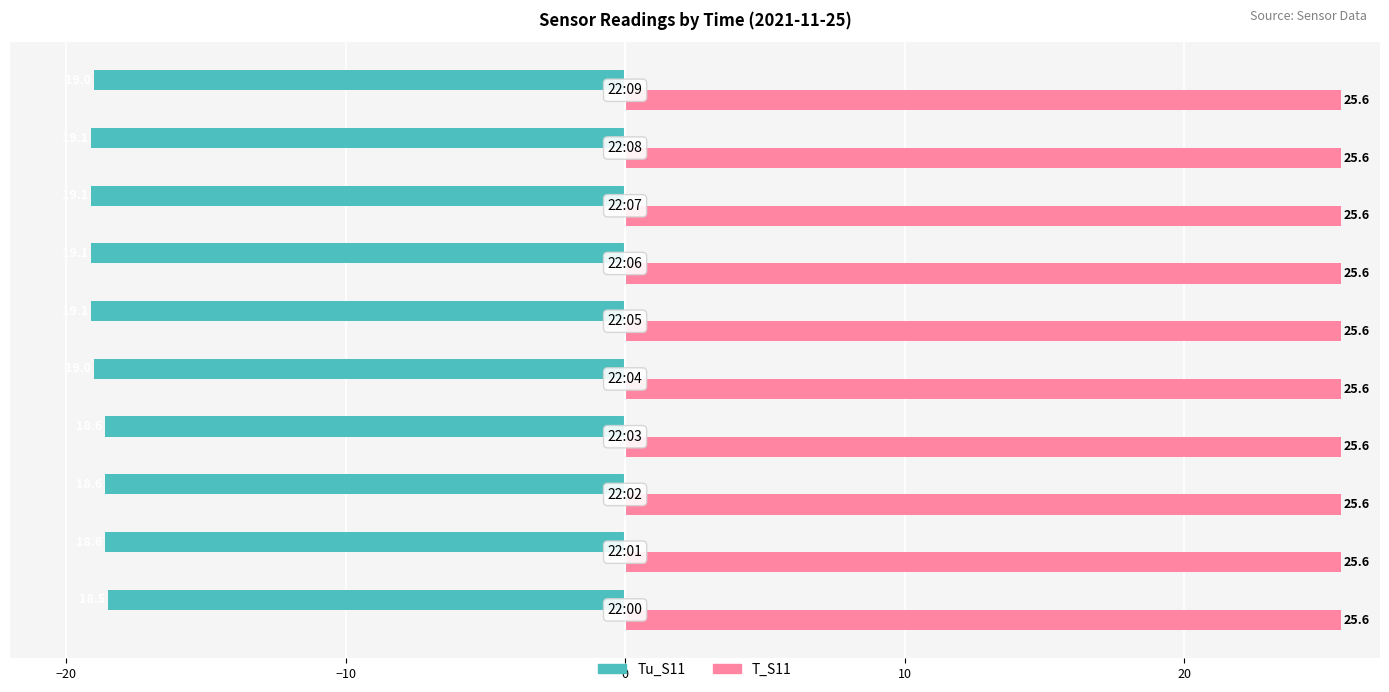

Rank the series by their maximum value, from lowest to highest.

Tu_S11, T_S11